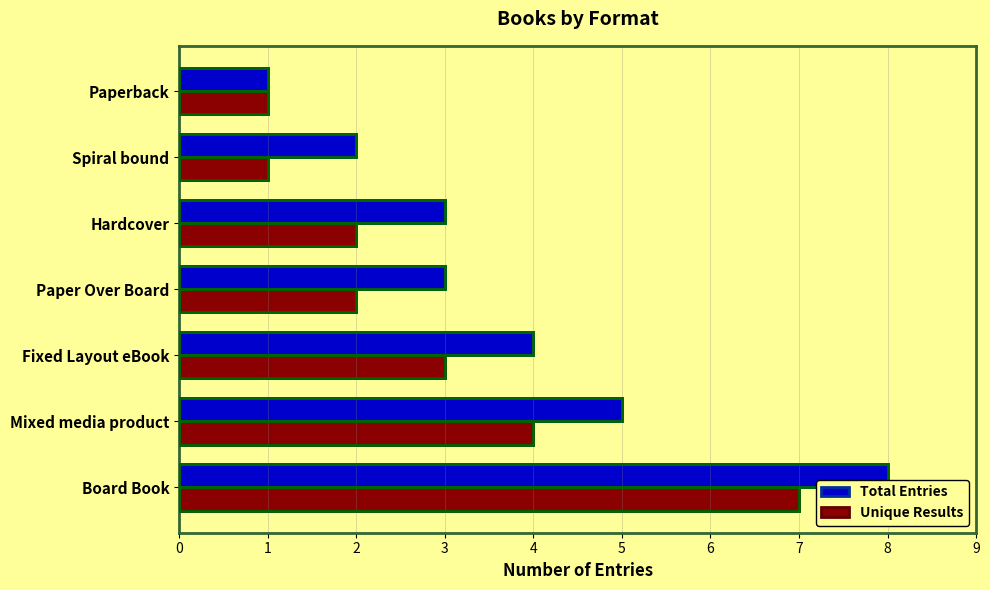

Which series has the largest total across all categories?

Total Entries